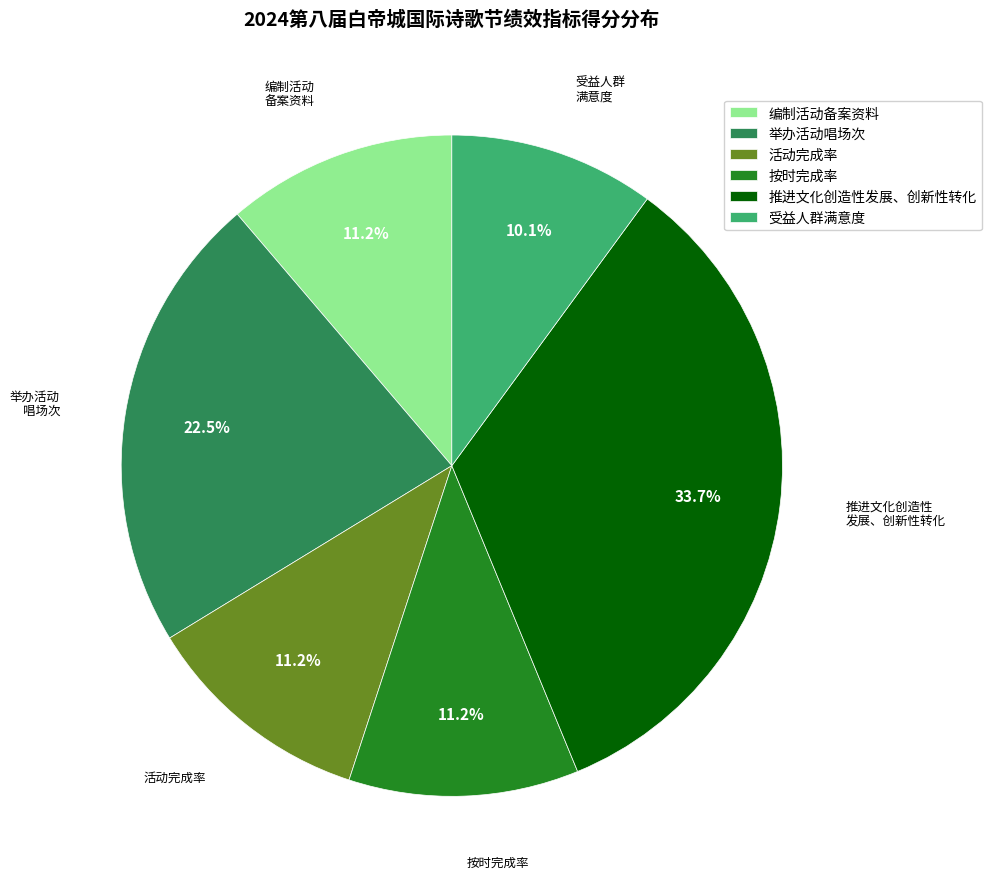

What percentage is the 推进文化创造性发展、创新性转化 slice, to the nearest percent?

34%